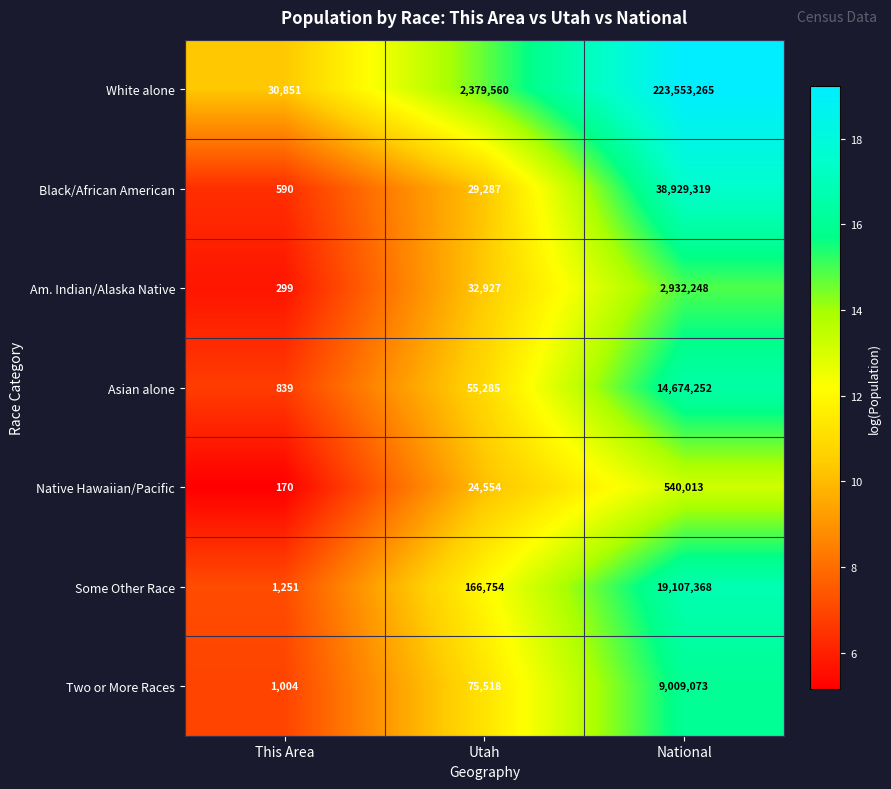

Rank the series by their maximum value, from highest to lowest.

White alone, Black/African American, Some Other Race, Asian alone, Two or More Races, Am. Indian/Alaska Native, Native Hawaiian/Pacific